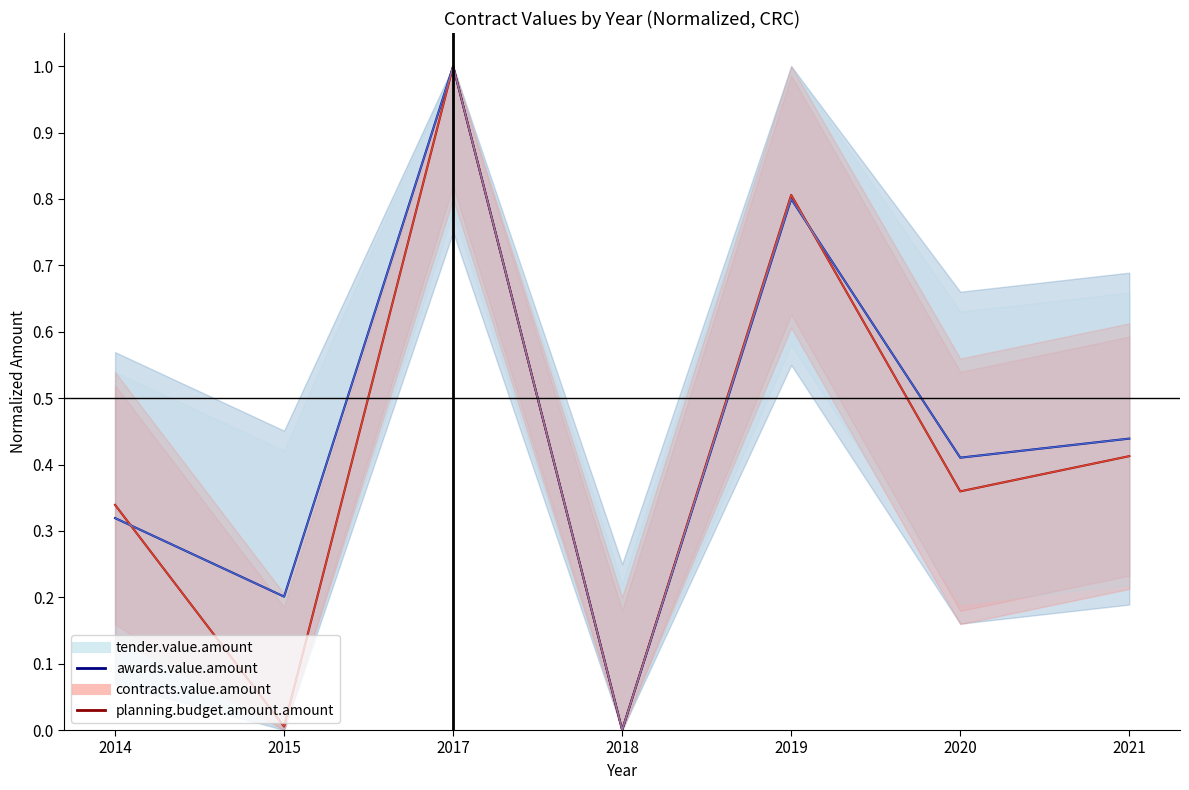

At which category is the sum across all series the highest?

2017